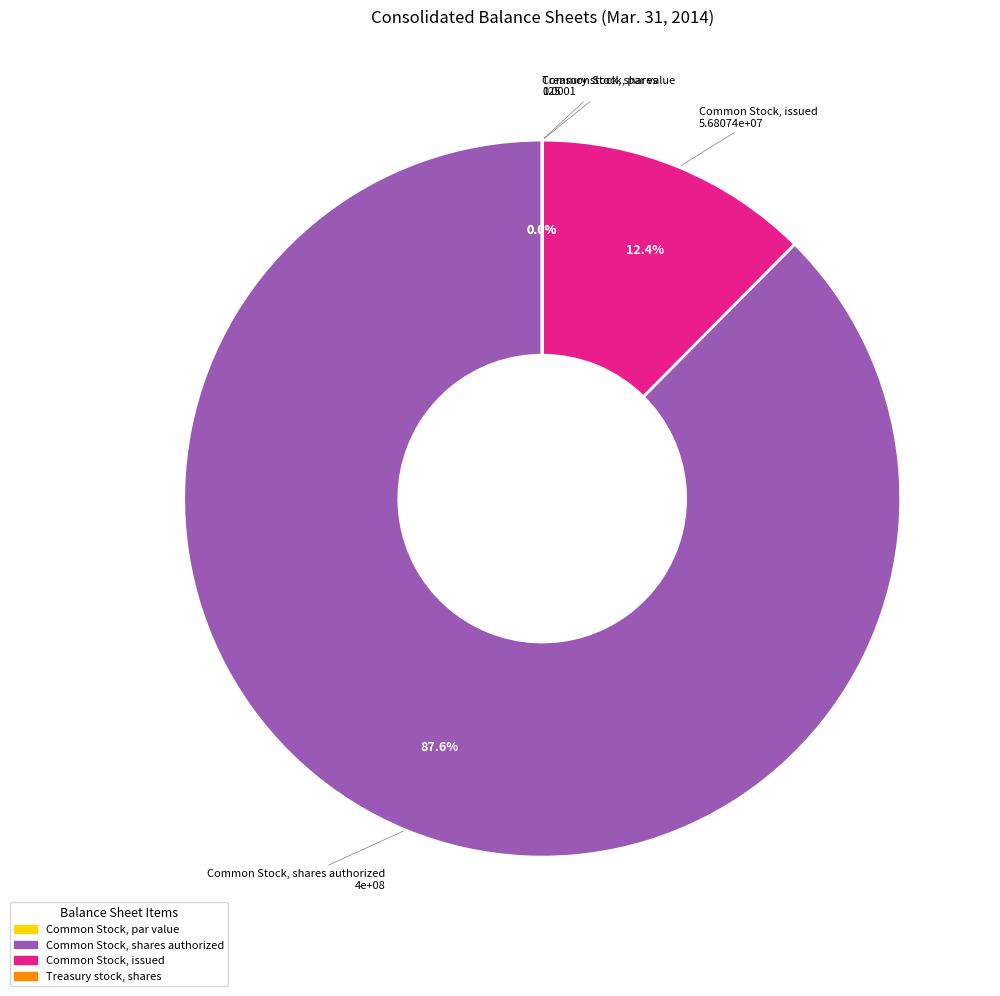

The Common Stock, issued slice represents 12% of the pie. True or false?

True